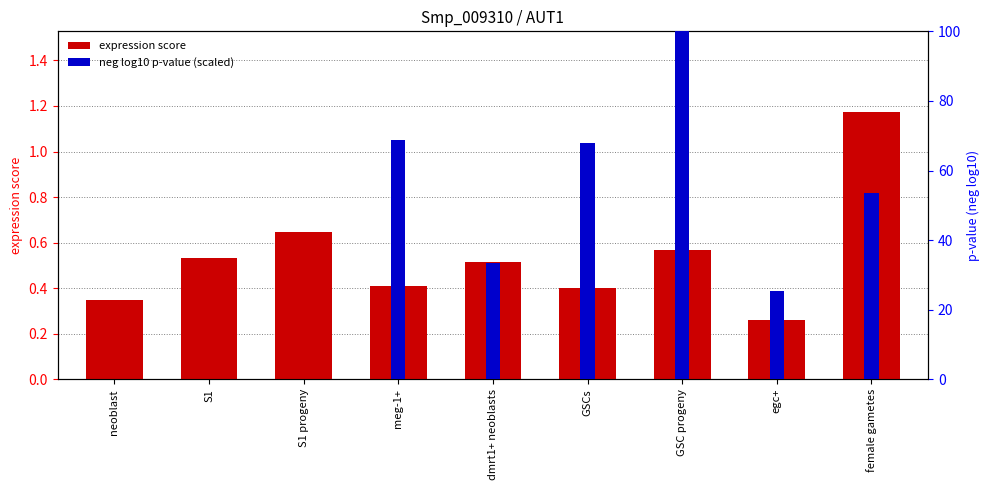

What is the greatest value displayed?

100.0